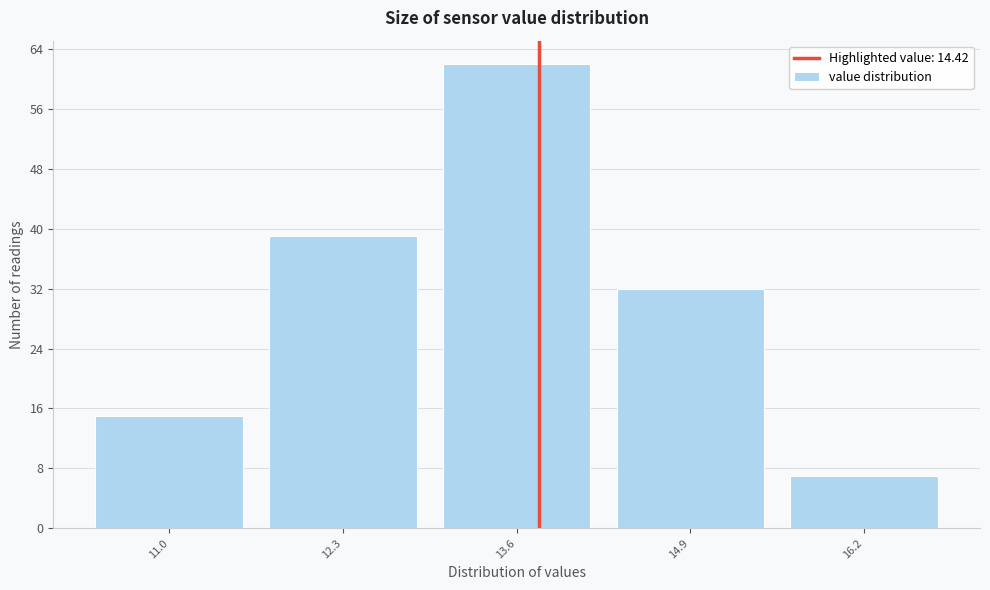

Reading right to left, what are all the values shown in this chart?

16.2=7	14.9=32	13.6=62	12.3=39	11.0=15